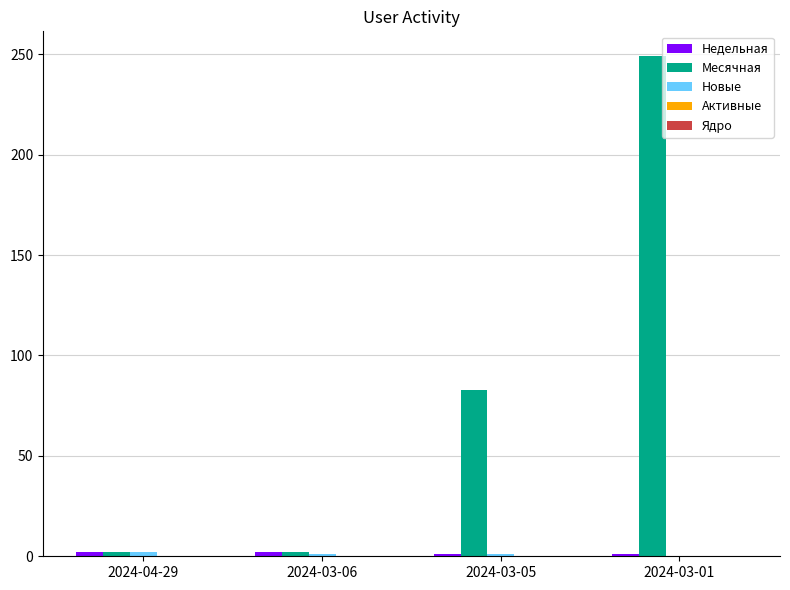

Between 2024-03-06 and 2024-03-01, which series saw the biggest shift?

Месячная